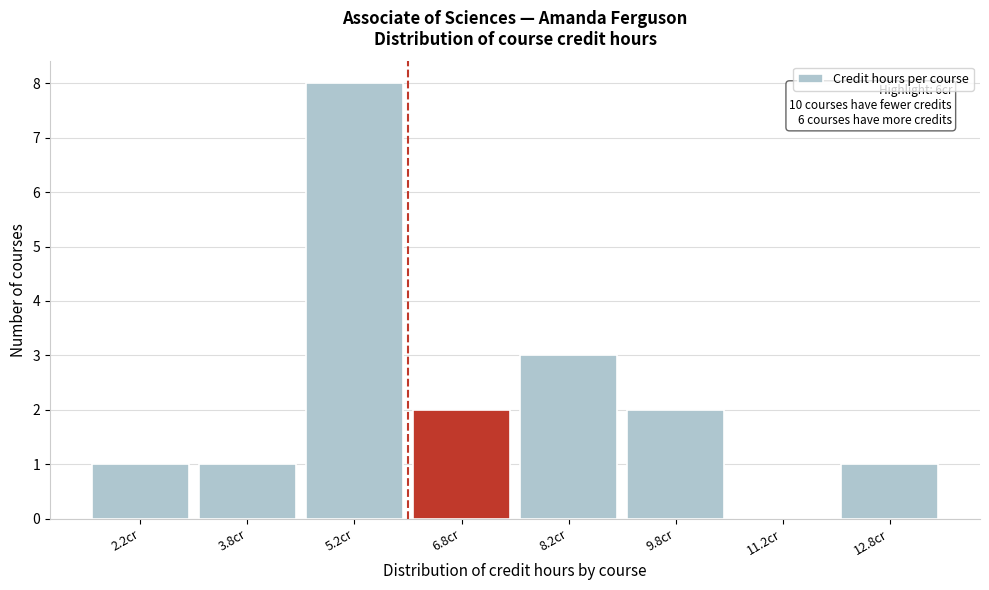

Which range on the x-axis has the tallest bar?

4.5 to 6.0